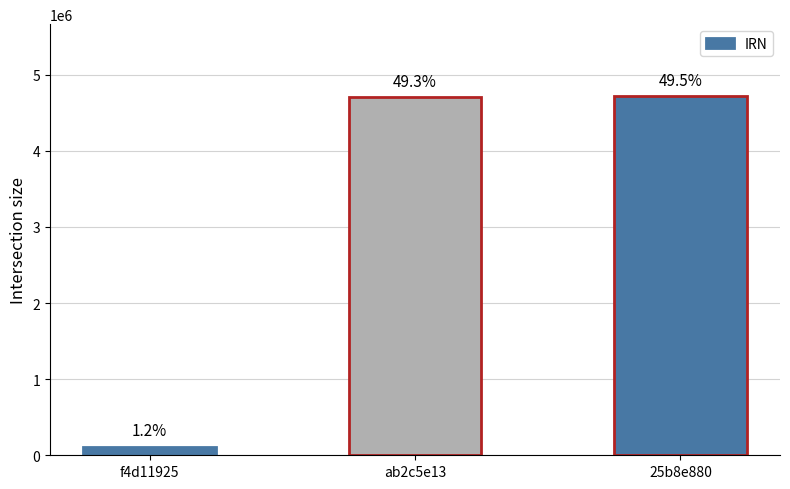

Does the chart contain any negative values?

No